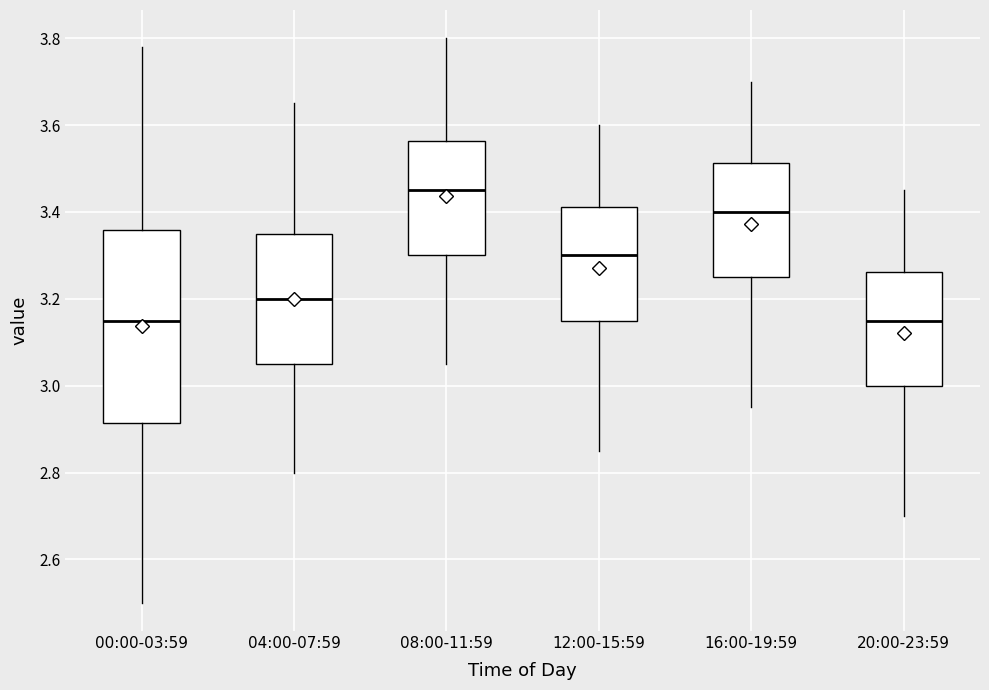

Reading left to right, transcribe this box plot: for each box, give where its median line is, the range the box spans, and where its two whiskers end, as read against the y-axis. The values are not printed on the chart, so give them approximately, as read against the axis.

00:00-03:59: median 3.16, box 2.92 to 3.36, whiskers 2.50 to 3.78
04:00-07:59: median 3.20, box 3.06 to 3.36, whiskers 2.80 to 3.66
08:00-11:59: median 3.46, box 3.30 to 3.56, whiskers 3.06 to 3.80
12:00-15:59: median 3.30, box 3.16 to 3.42, whiskers 2.86 to 3.60
16:00-19:59: median 3.40, box 3.26 to 3.52, whiskers 2.96 to 3.70
20:00-23:59: median 3.16, box 3.00 to 3.26, whiskers 2.70 to 3.46